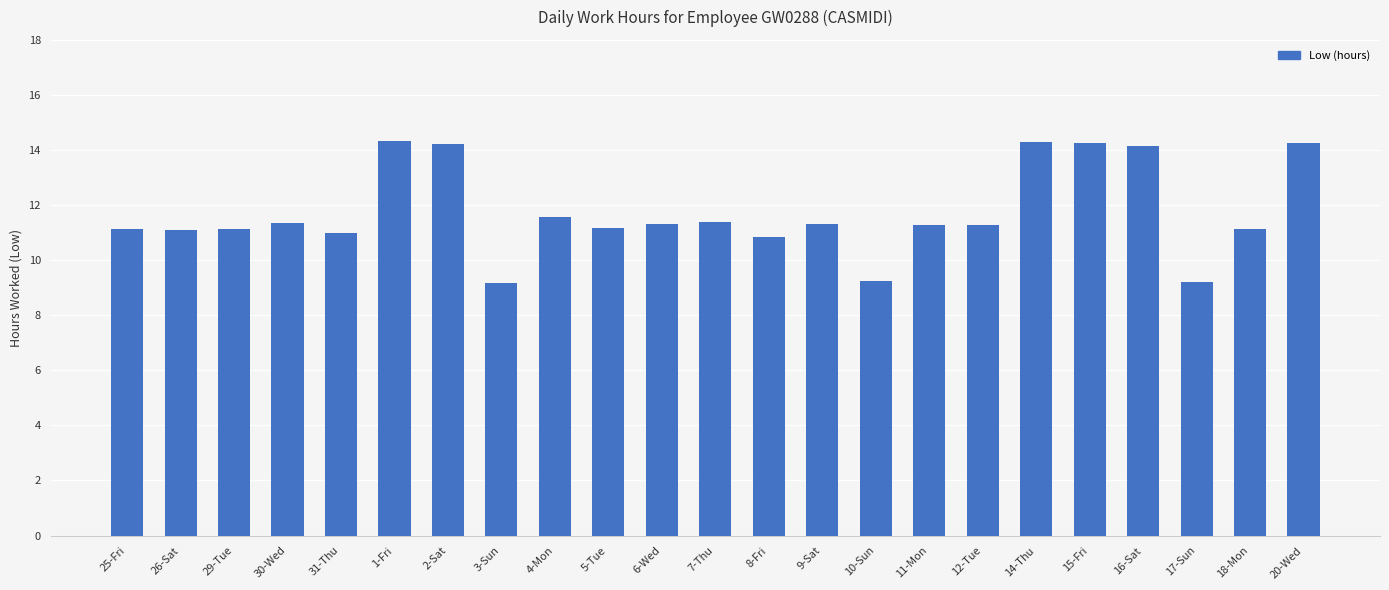

Between 8-Fri and 9-Sat, which is larger?

9-Sat